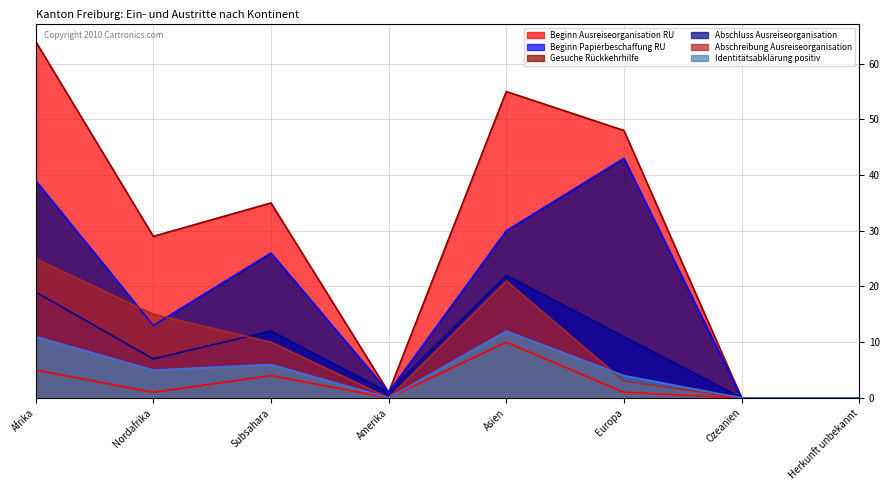

Between Afrika and Asien, which series saw the biggest shift?

Beginn Ausreiseorganisation RU